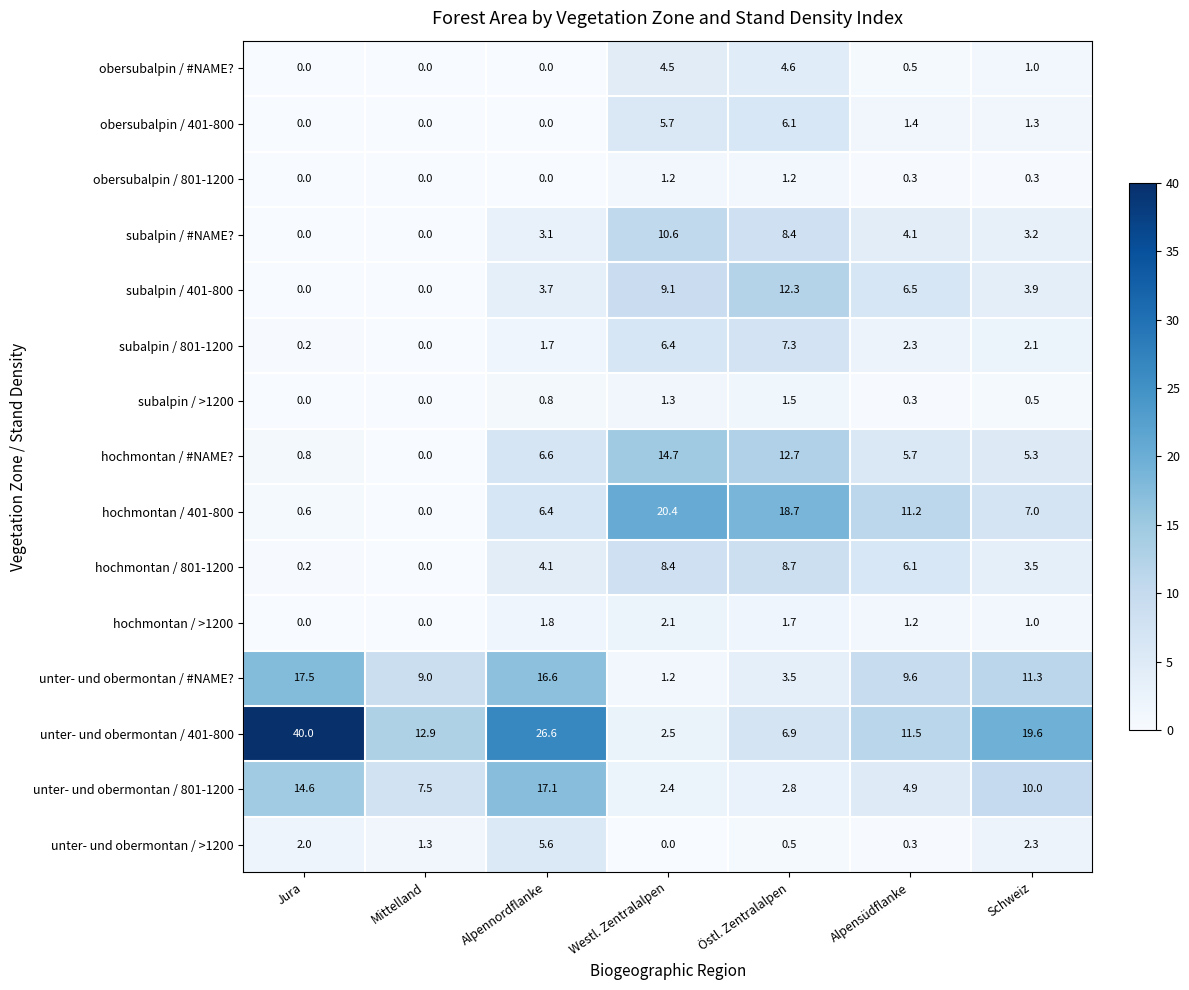

Where does the subalpin / 801-1200 series first go above 2?

Westl. Zentralalpen